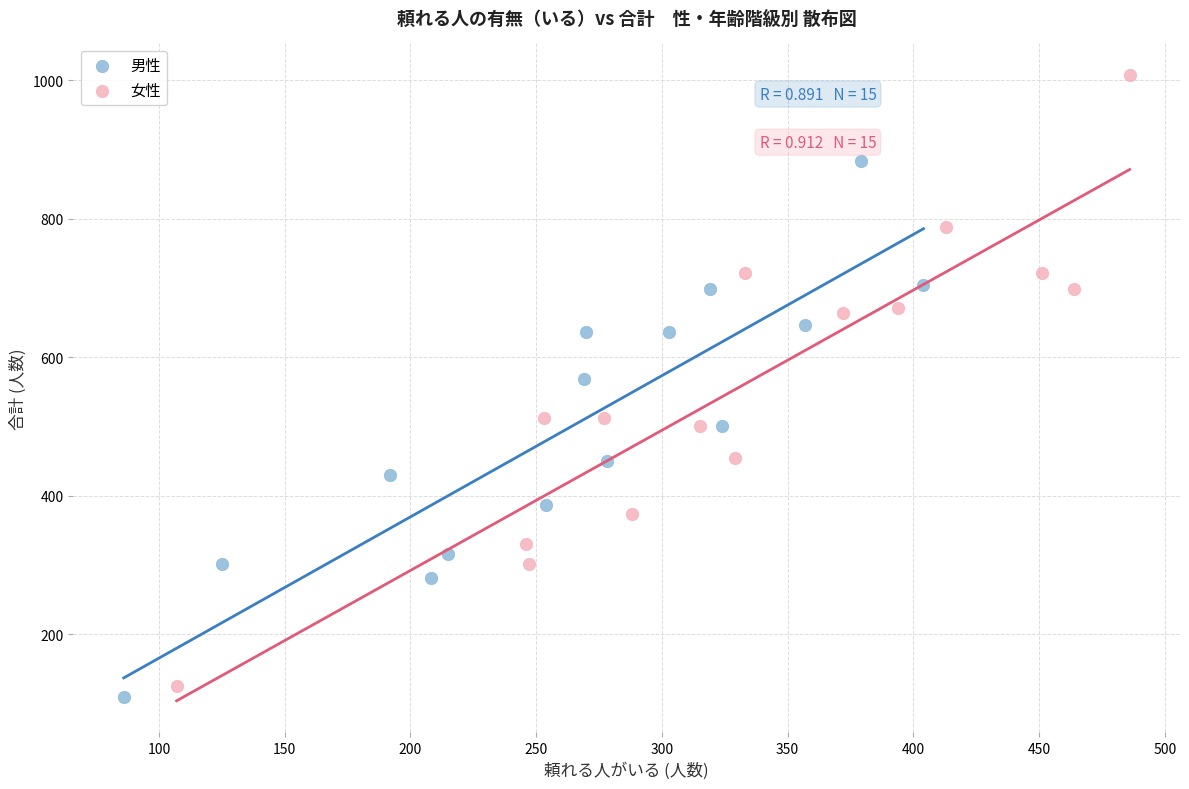

Which series reaches the maximum Y coordinate?

女性